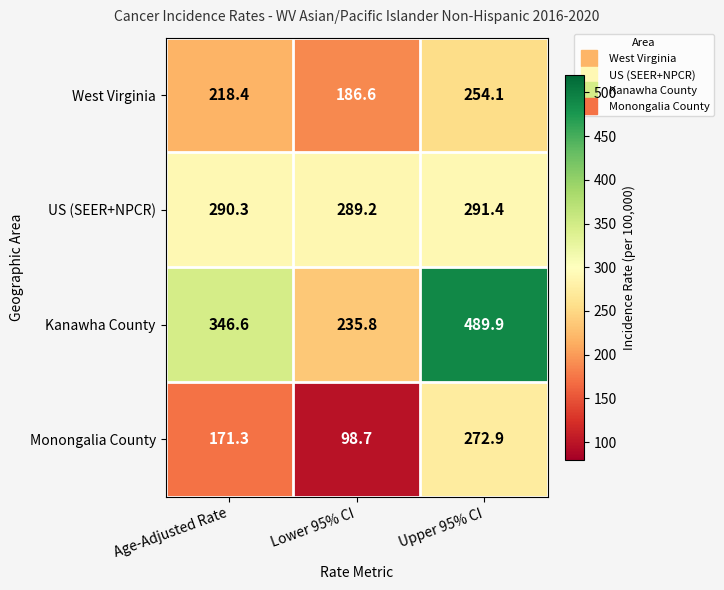

What is the approximate value of West Virginia at Upper 95% CI?

254.1